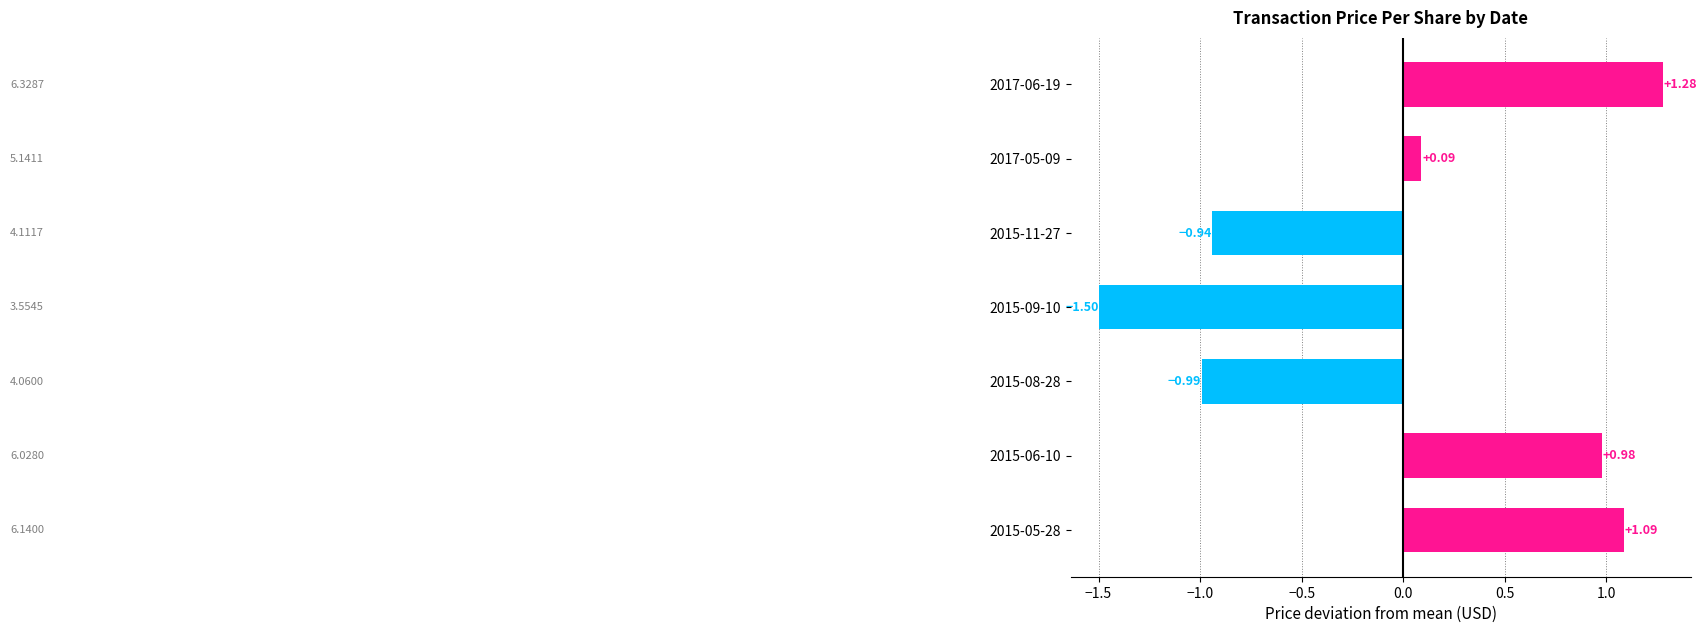

Between 2017-06-19 and 2015-09-10, which is larger?

2017-06-19